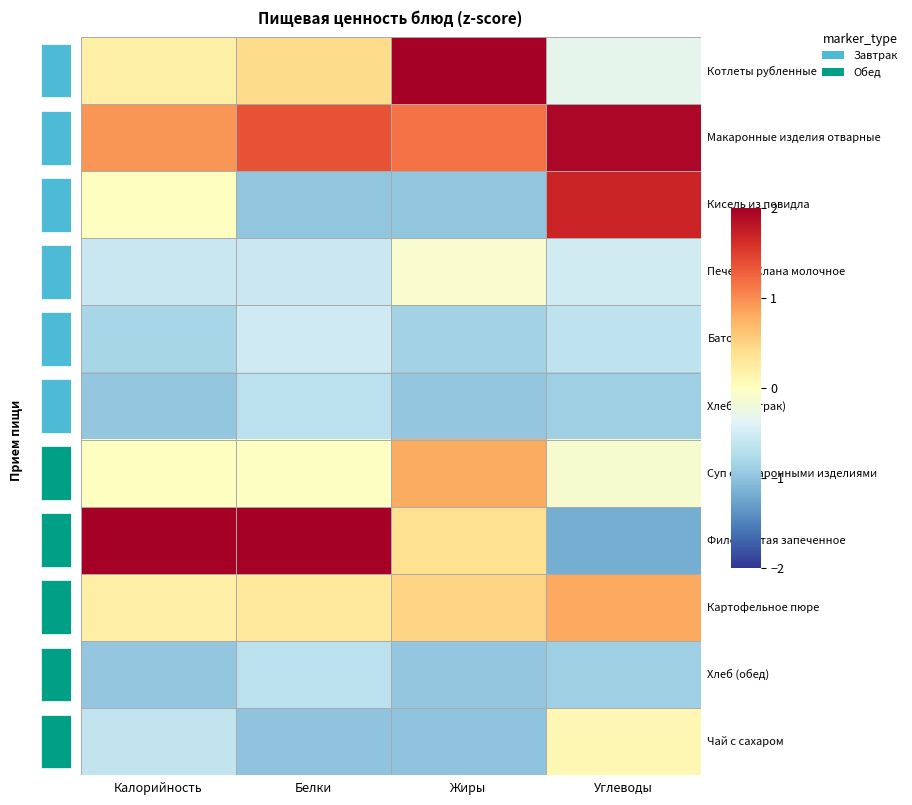

At how many categories does at least one series exceed 0?

4